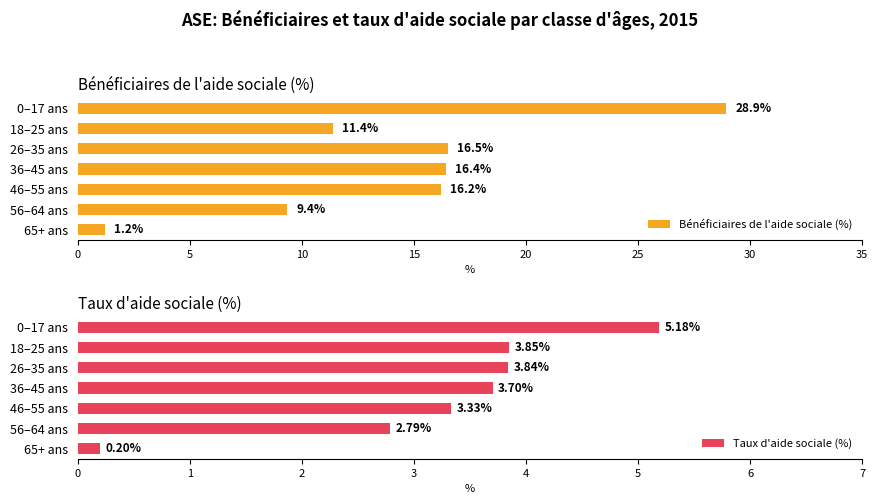

List the labels in order of Bénéficiaires de l'aide sociale (%) value, smallest first.

65+ ans, 56–64 ans, 18–25 ans, 46–55 ans, 36–45 ans, 26–35 ans, 0–17 ans